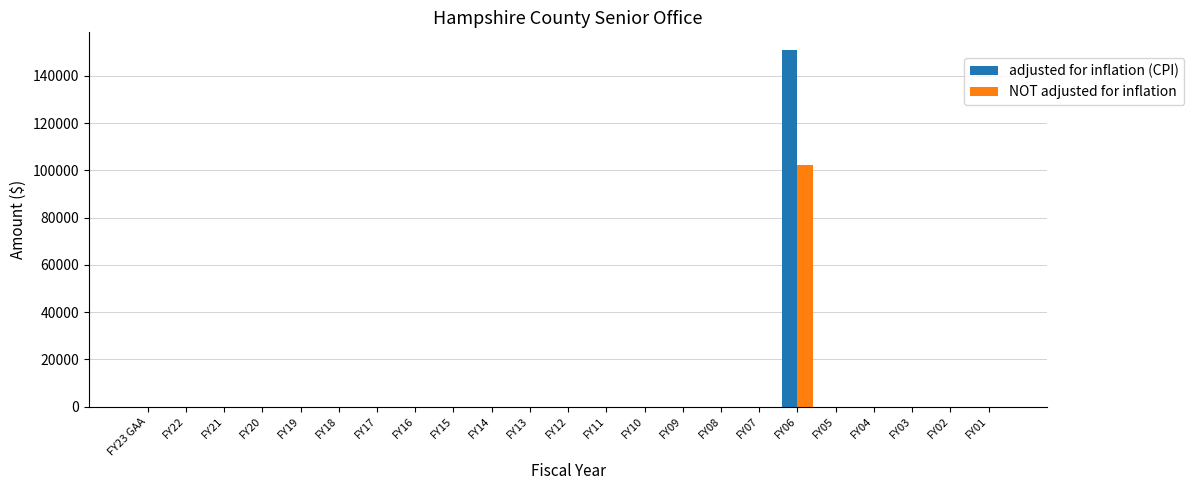

True or false: NOT adjusted for inflation has a value of 0 at FY10.

True